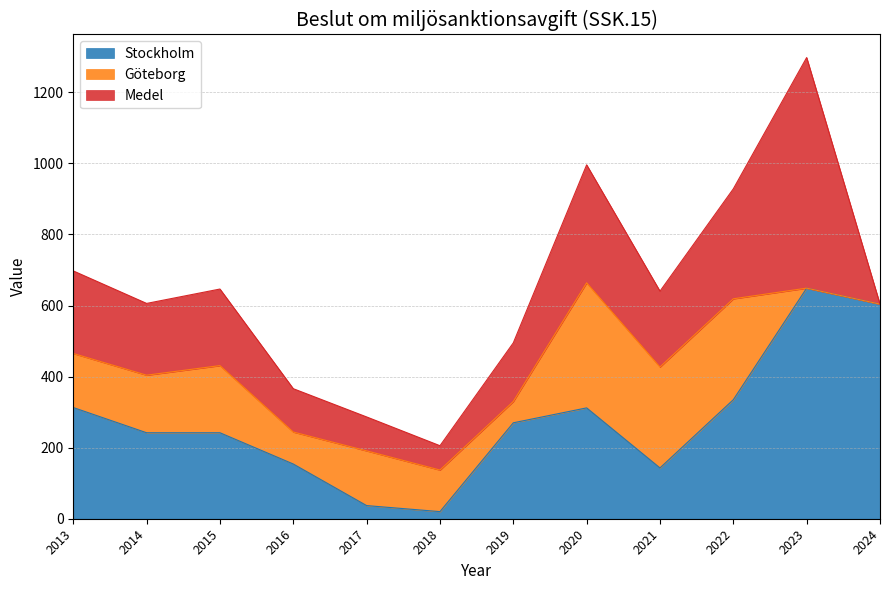

In Göteborg, how many points are higher than both neighbors (excluding endpoints)?

3